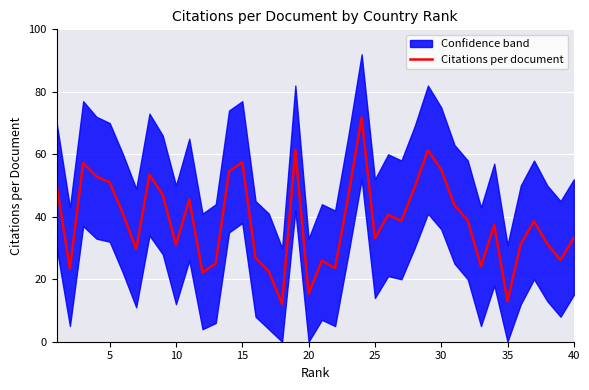

Is it true that Citations per document equals 33.3 at 40?

True